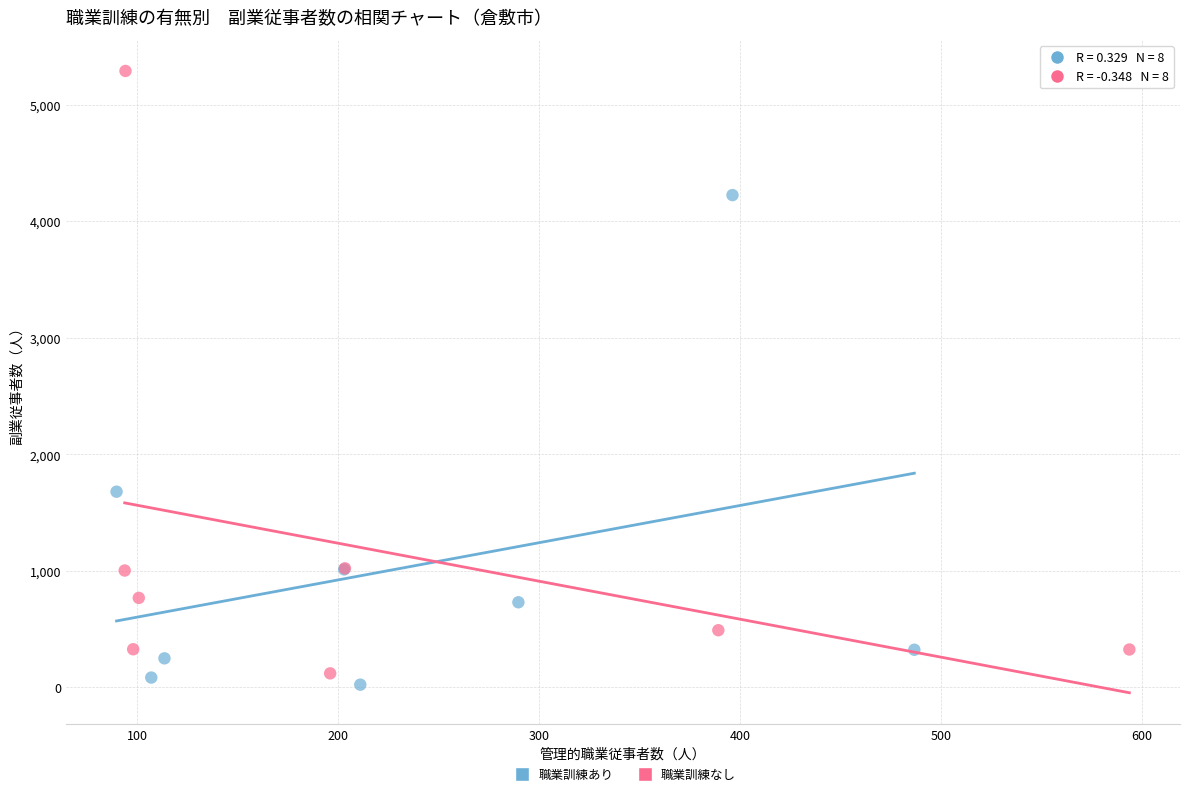

Which series reaches the maximum Y coordinate?

職業訓練なし